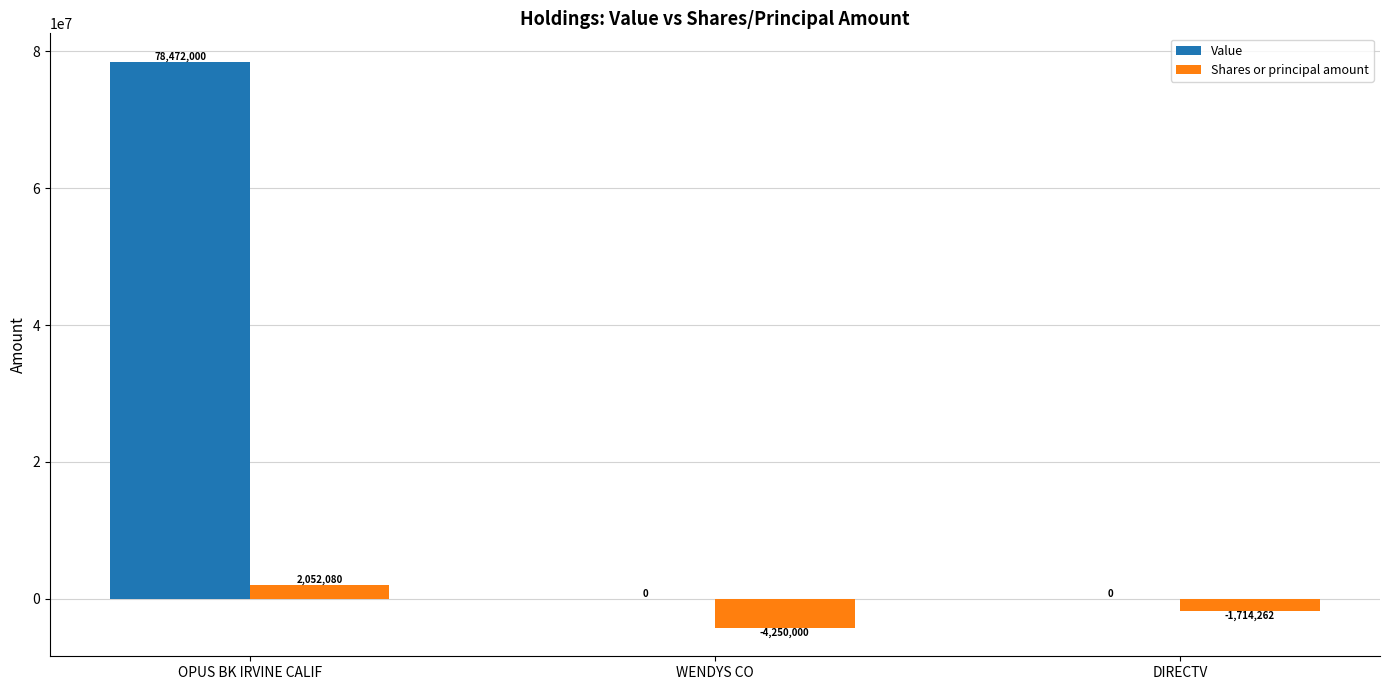

At which label does Value reach its peak?

OPUS BK IRVINE CALIF